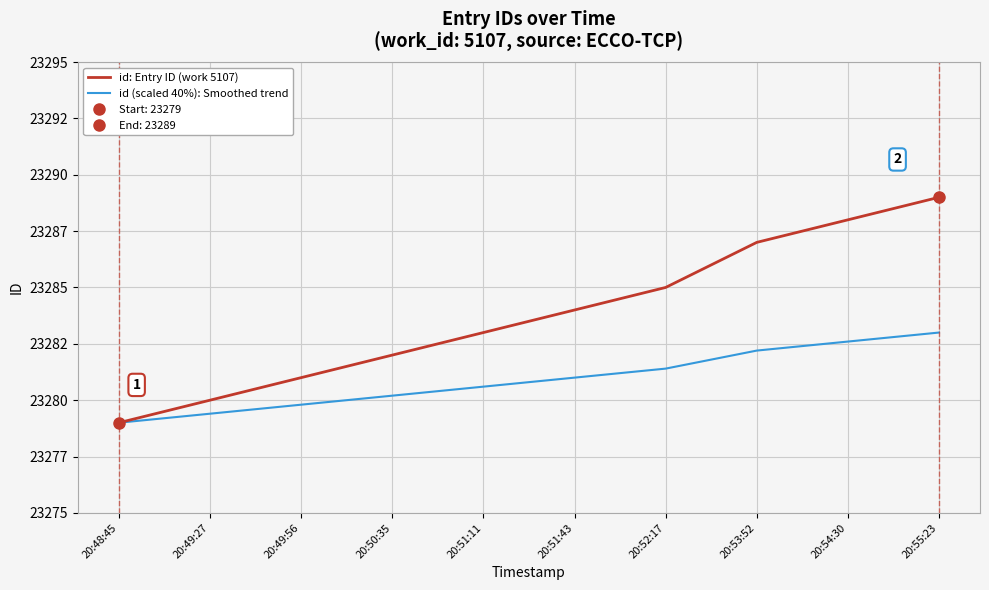

The id (scaled 40%): Smoothed trend series shows 38398.4 at 20:52:17. True or false?

False